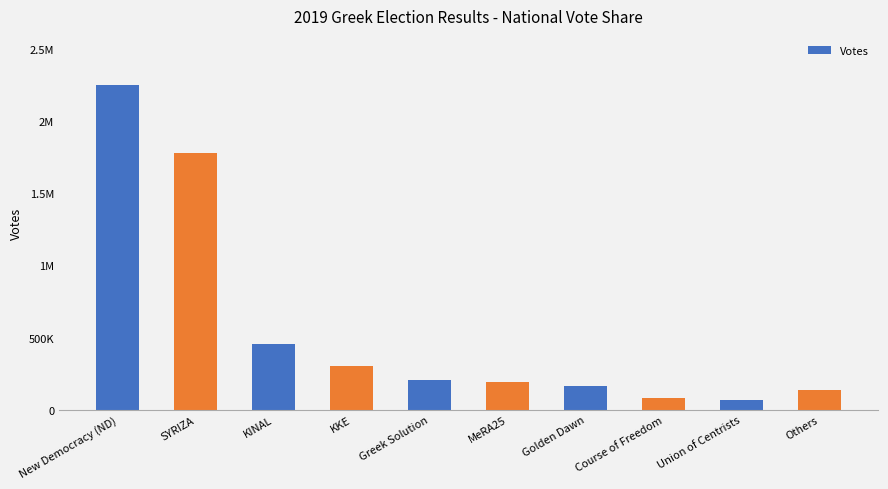

Does the chart contain any negative values?

No